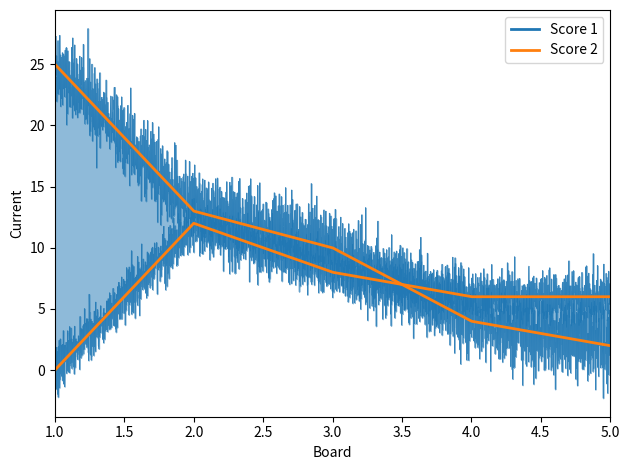

Which series ends up on top after the final intersection of Score 2 and Score 1?

Score 2